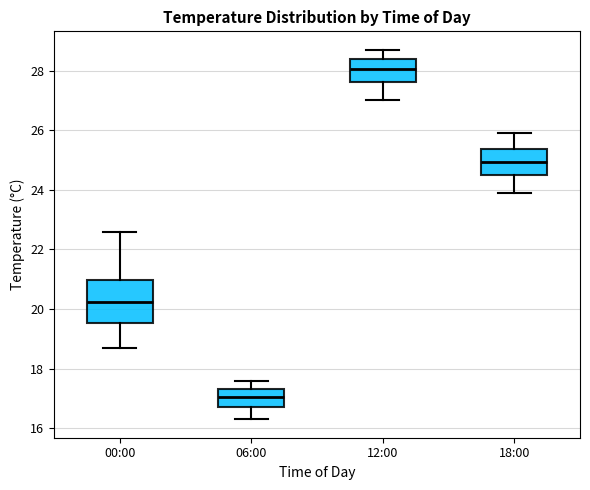

Reading left to right, transcribe this box plot: for each box, give where its median line is, the range the box spans, and where its two whiskers end, as read against the y-axis. The values are not printed on the chart, so give them approximately, as read against the axis.

00:00: median 20.2, box 19.6 to 21.0, whiskers 18.8 to 22.6
06:00: median 17.0, box 16.8 to 17.4, whiskers 16.4 to 17.6
12:00: median 28.0, box 27.6 to 28.4, whiskers 27.0 to 28.8
18:00: median 25.0, box 24.6 to 25.4, whiskers 24.0 to 26.0